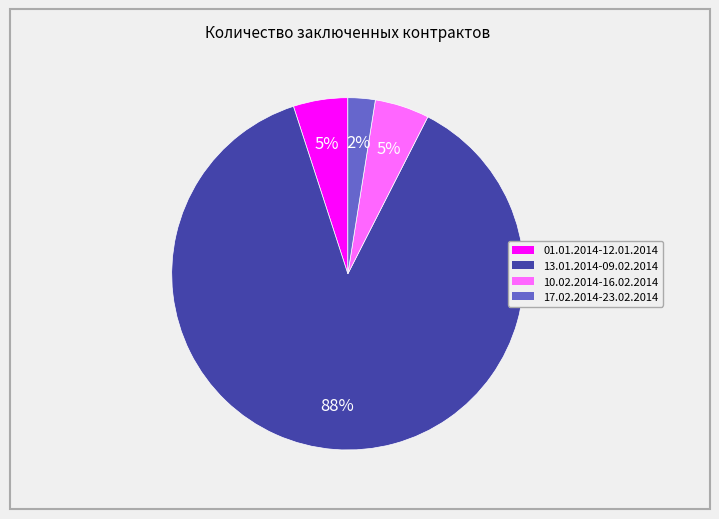

To the nearest percent, what percentage of the pie is 10.02.2014-16.02.2014?

5%